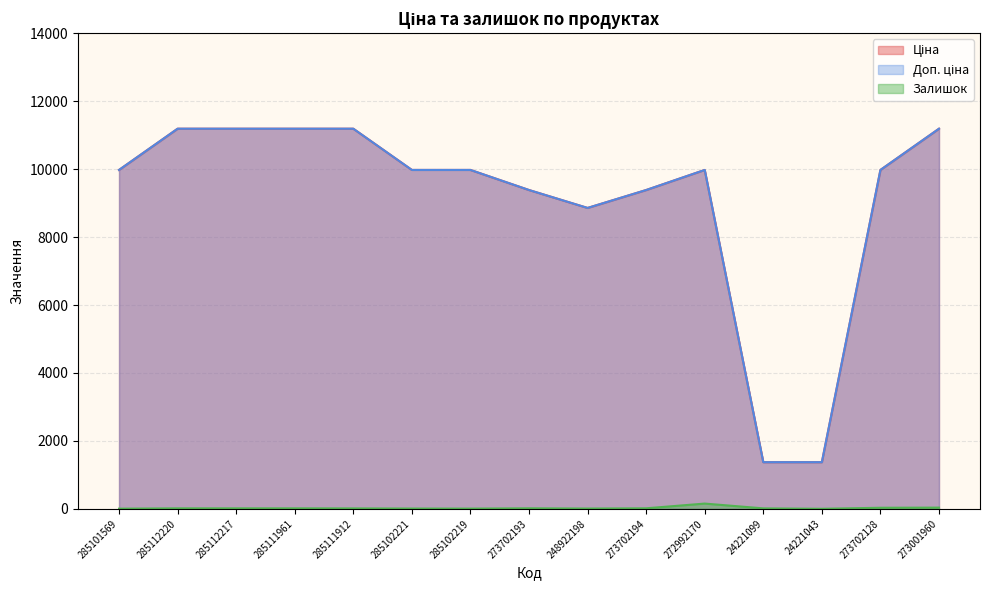

True or false: Доп. ціна and Залишок cross at least once.

False